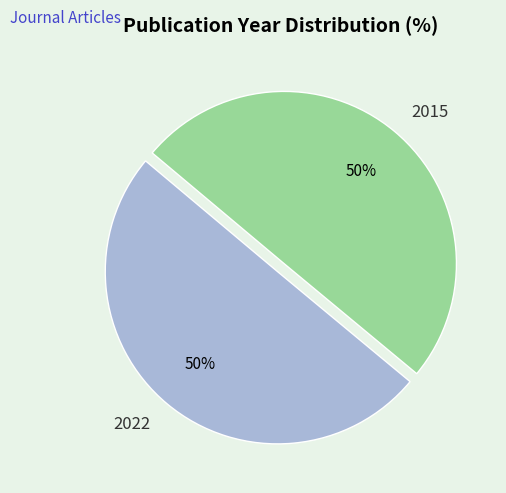

To the nearest percent, what is the combined percentage of 2015 and 2022?

100%